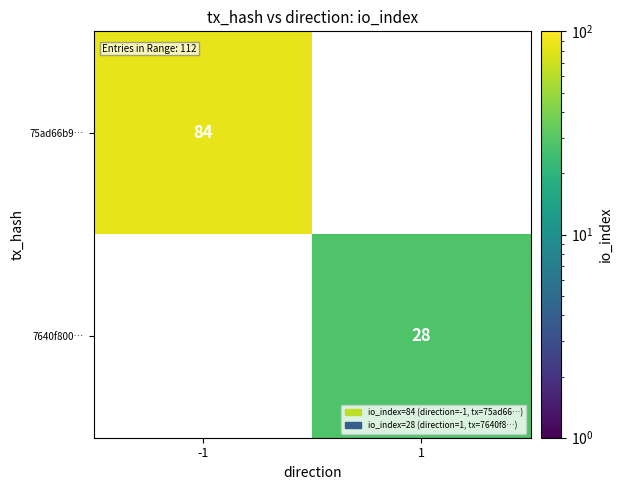

How many categories are shown in the chart?

2